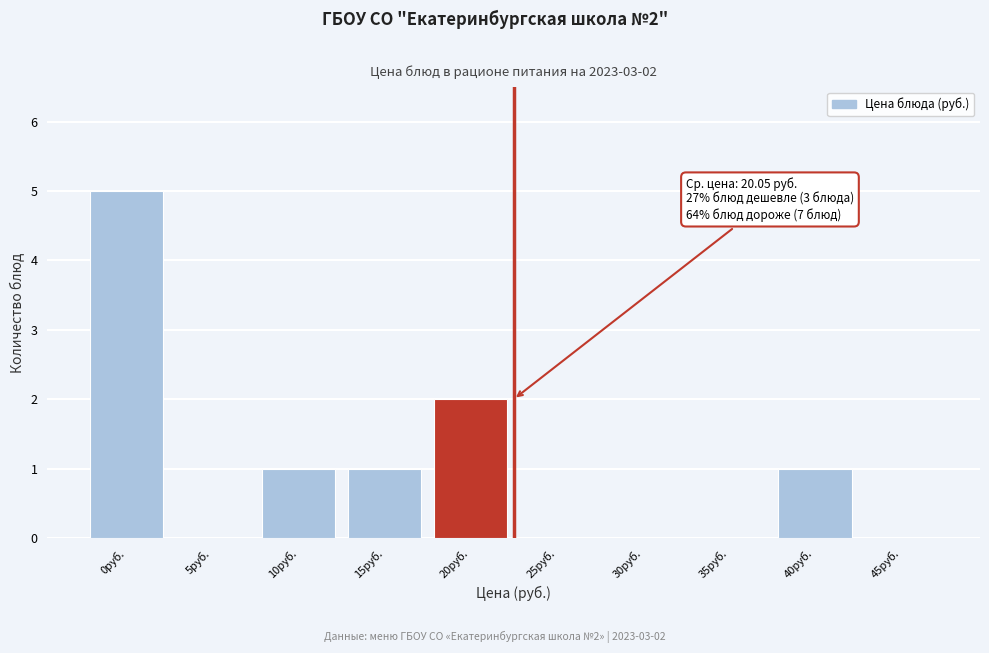

Reading left to right, extract all data points from this chart.

0руб.=5	5руб.=0	10руб.=1	15руб.=1	20руб.=2	25руб.=0	30руб.=0	35руб.=0	40руб.=1	45руб.=0